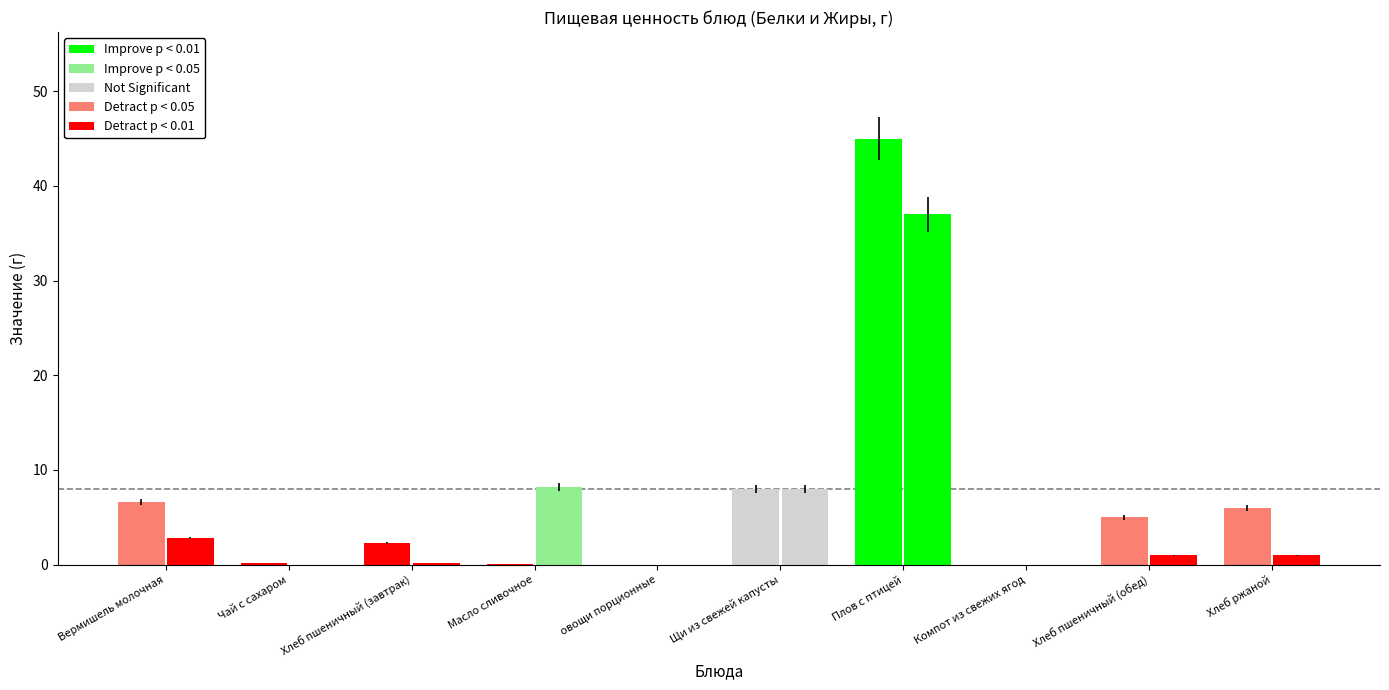

What is the highest value of the Жиры series?

37.0